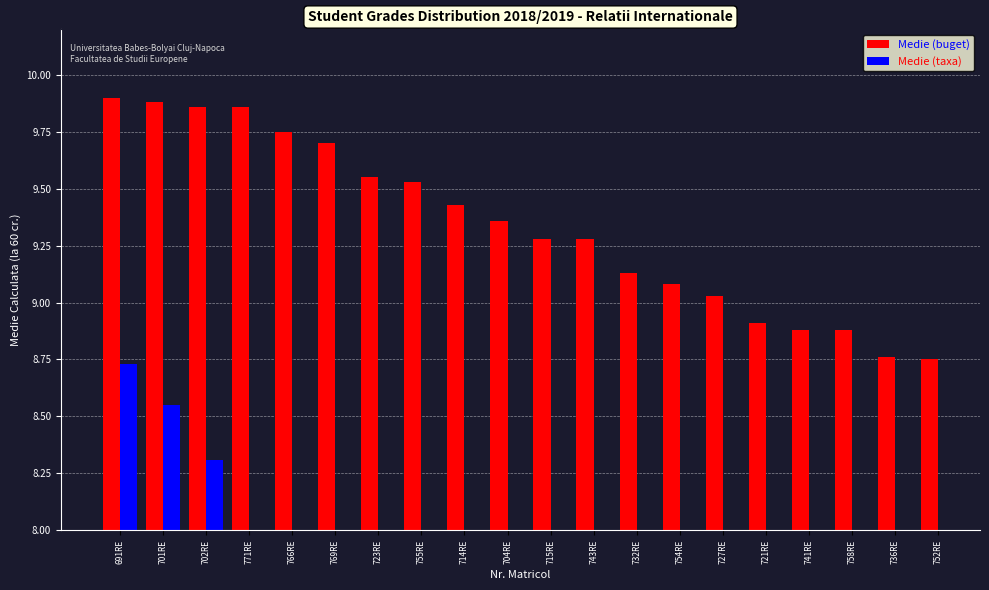

Count the number of categories in the chart.

20